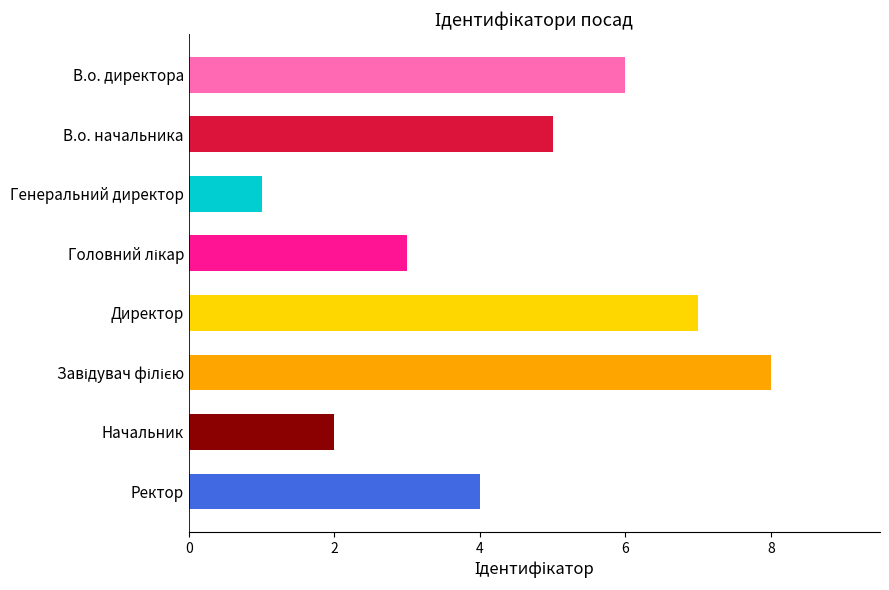

Where is the data nearest to the value 4?

Ректор